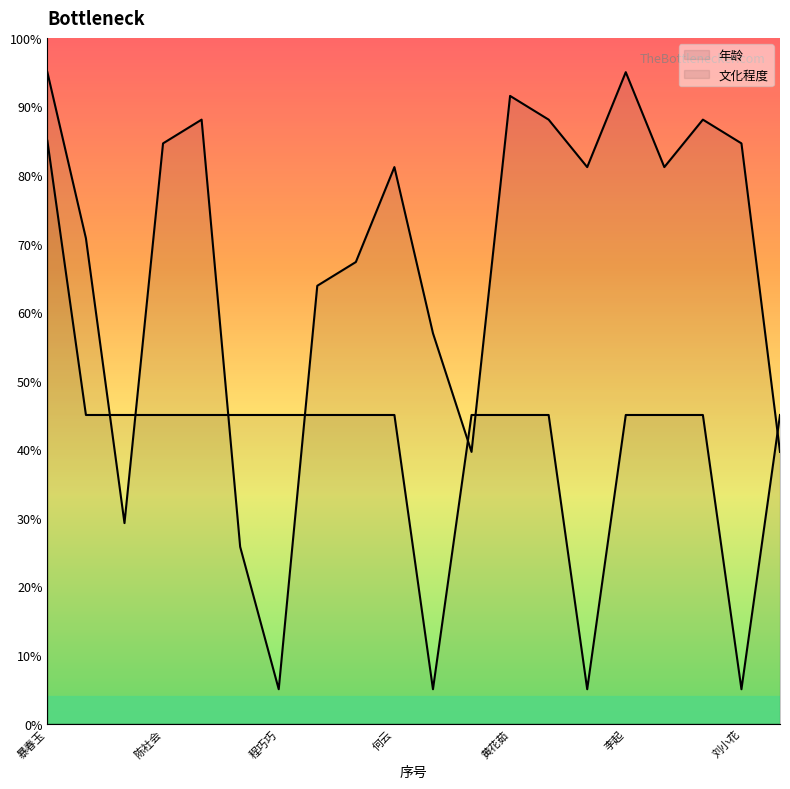

What is the spread (max minus min) of values at 暴春玉?

10.0